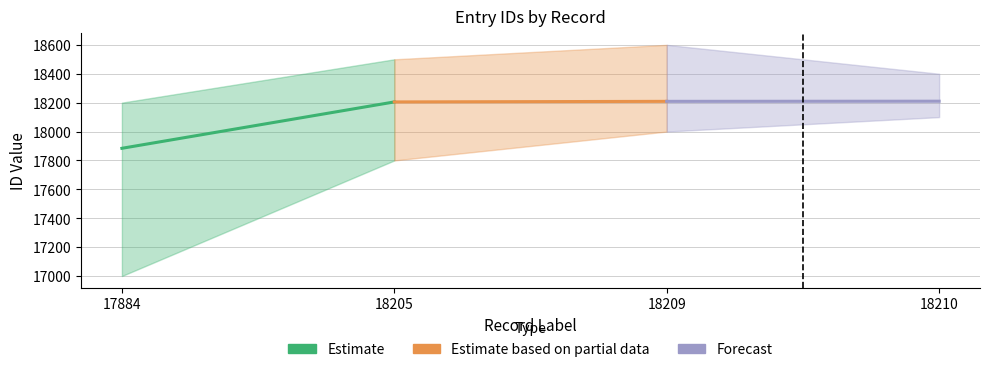

At which category is the sum across all series the highest?

18205